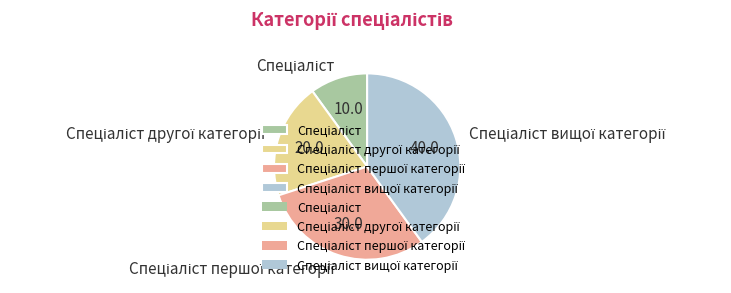

Does any single category account for the majority?

No